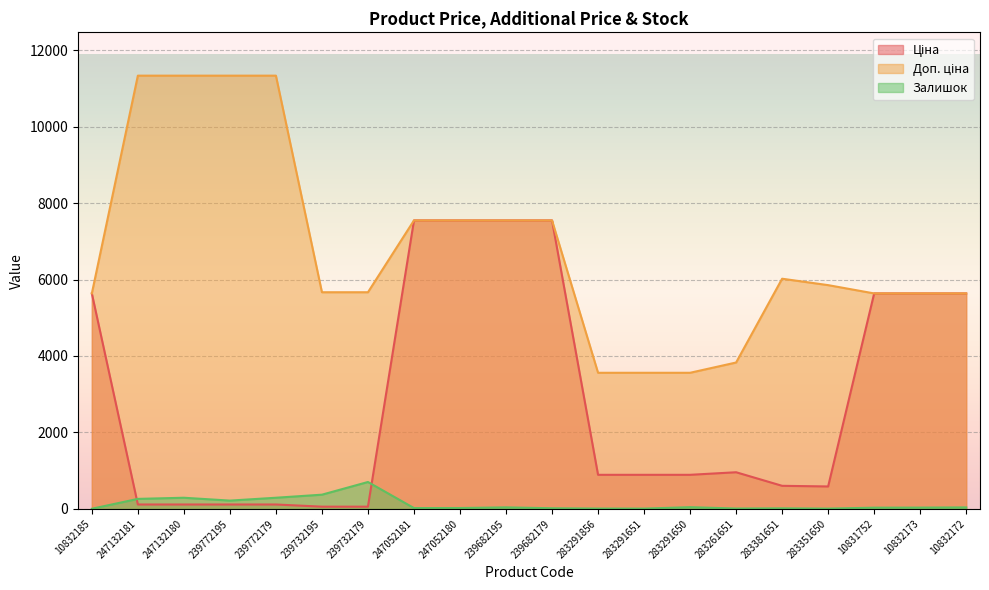

The value of Ціна at 10831752 is 5636.0. True or false?

True